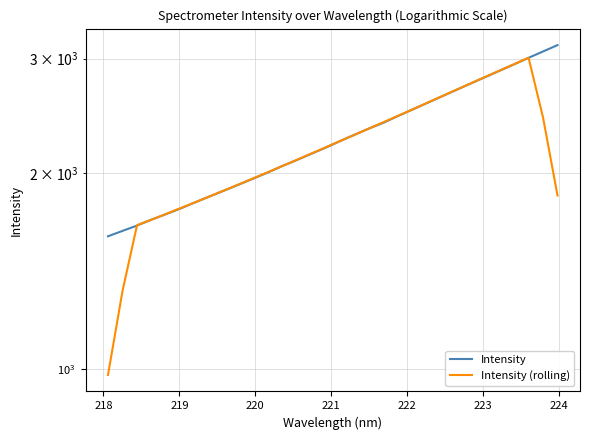

Rank the series by their maximum value, from lowest to highest.

Intensity (rolling), Intensity